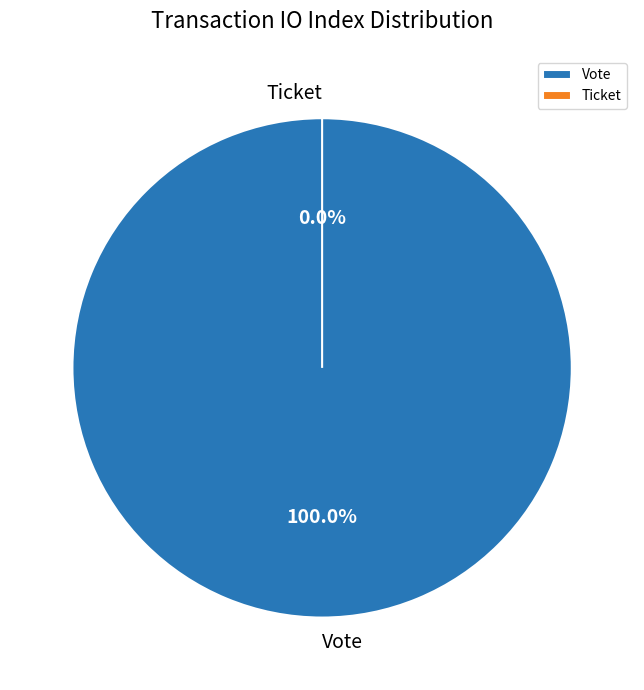

Is there a majority slice in this chart?

Yes